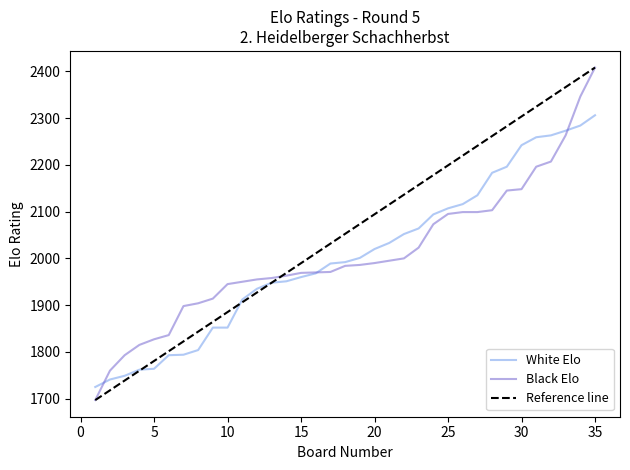

Which has a higher value, 12 or 19?

19